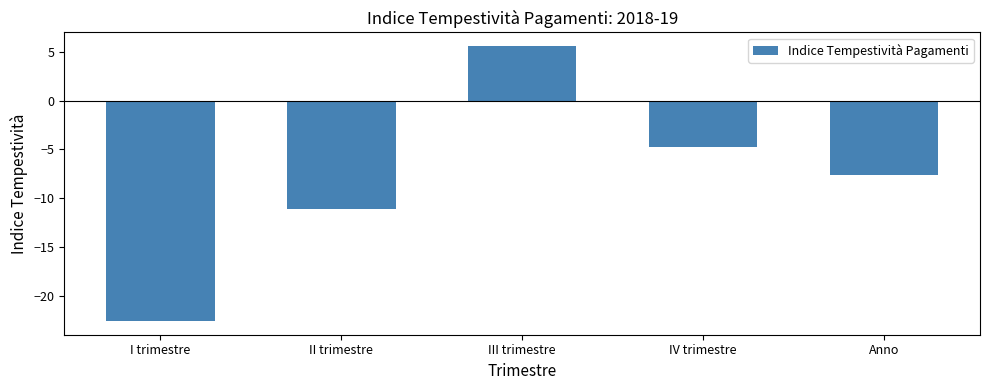

Reading left to right, what are all the values shown in this chart?

-22.6	-11.1	5.6	-4.8	-7.7